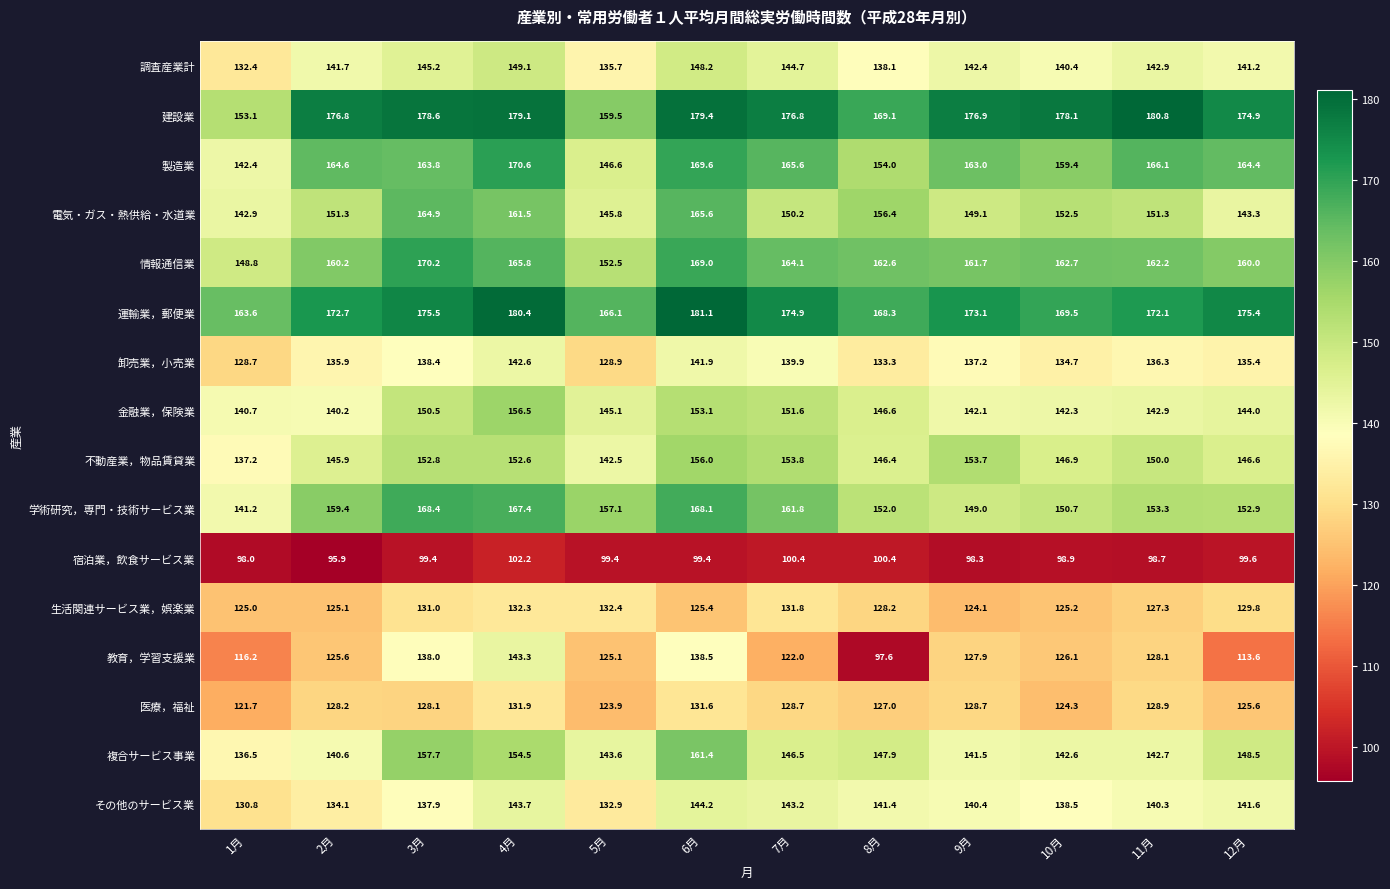

Is it true that 生活関連サービス業，娯楽業 equals 218.5 at 4月?

False